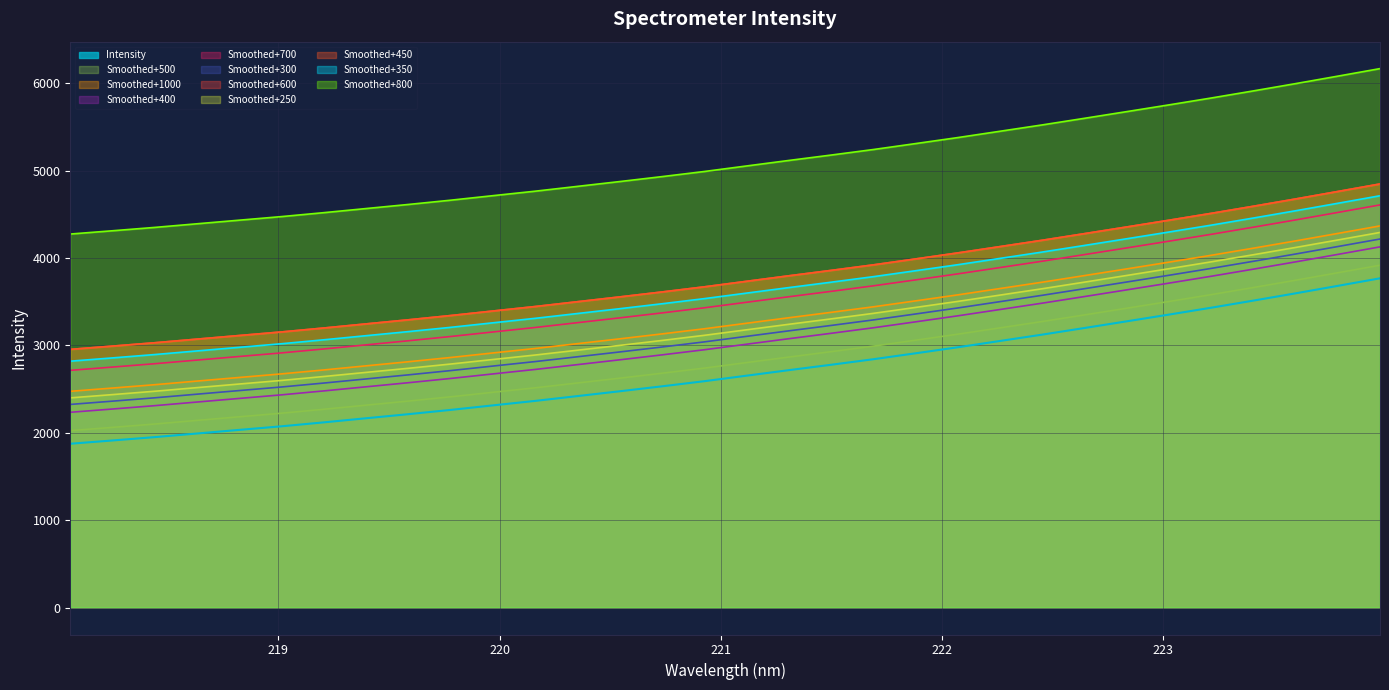

What is the value of the 31st point from the left?

3681.6